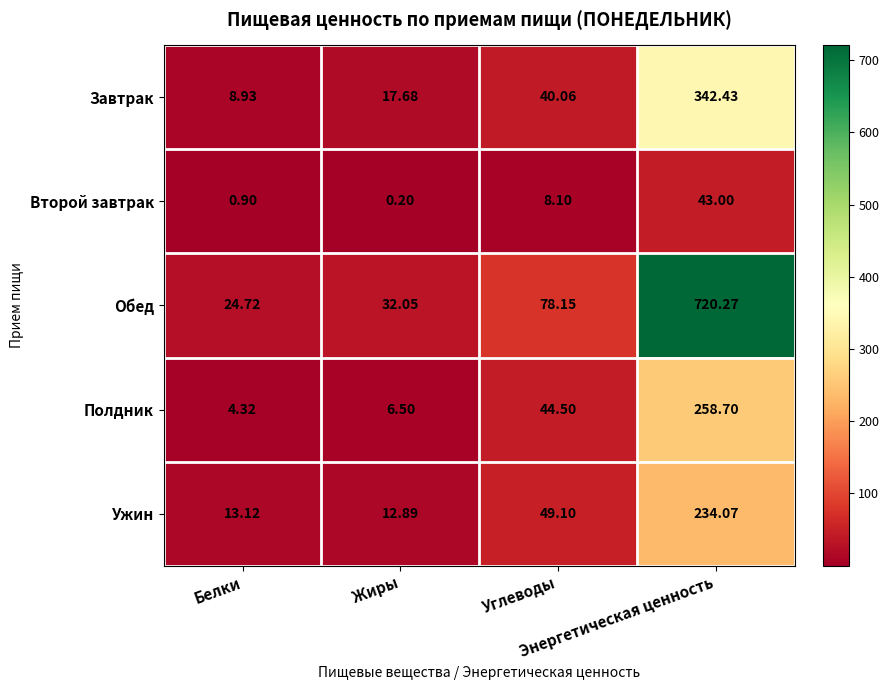

List the series in order of their peak value, lowest first.

Второй завтрак, Ужин, Полдник, Завтрак, Обед